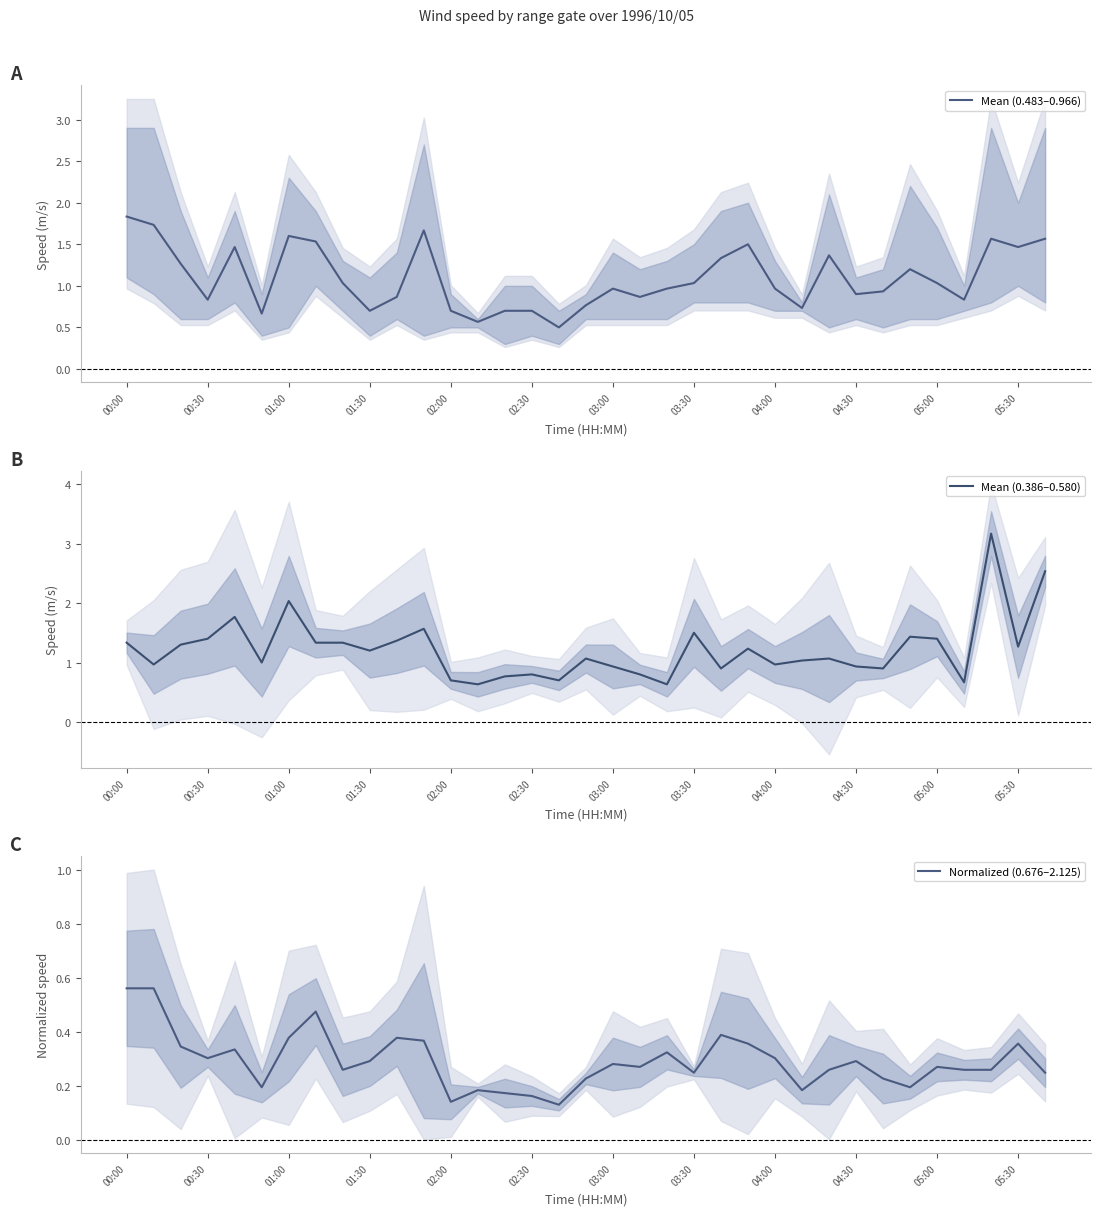

True or false: Mean (0.386–0.580) and Normalized (0.676–2.125) intersect in this chart.

False